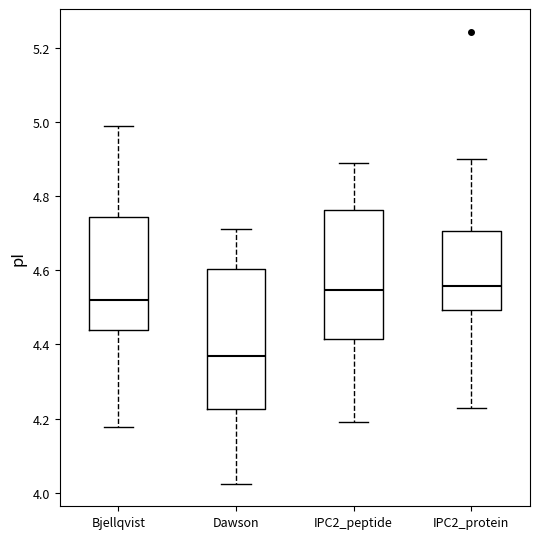

Where does the median line of the box for IPC2_protein sit on the y-axis? The values are not printed on the chart, so give them approximately, as read against the axis.

4.56